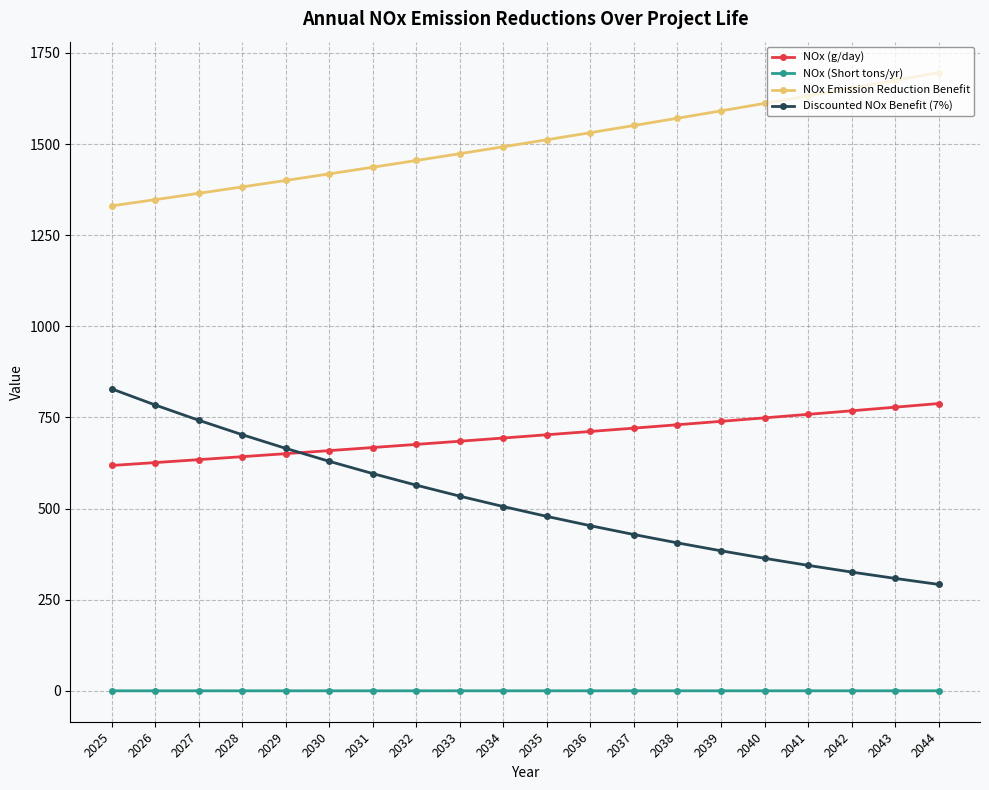

Which series has the widest spread of values?

Discounted NOx Benefit (7%)